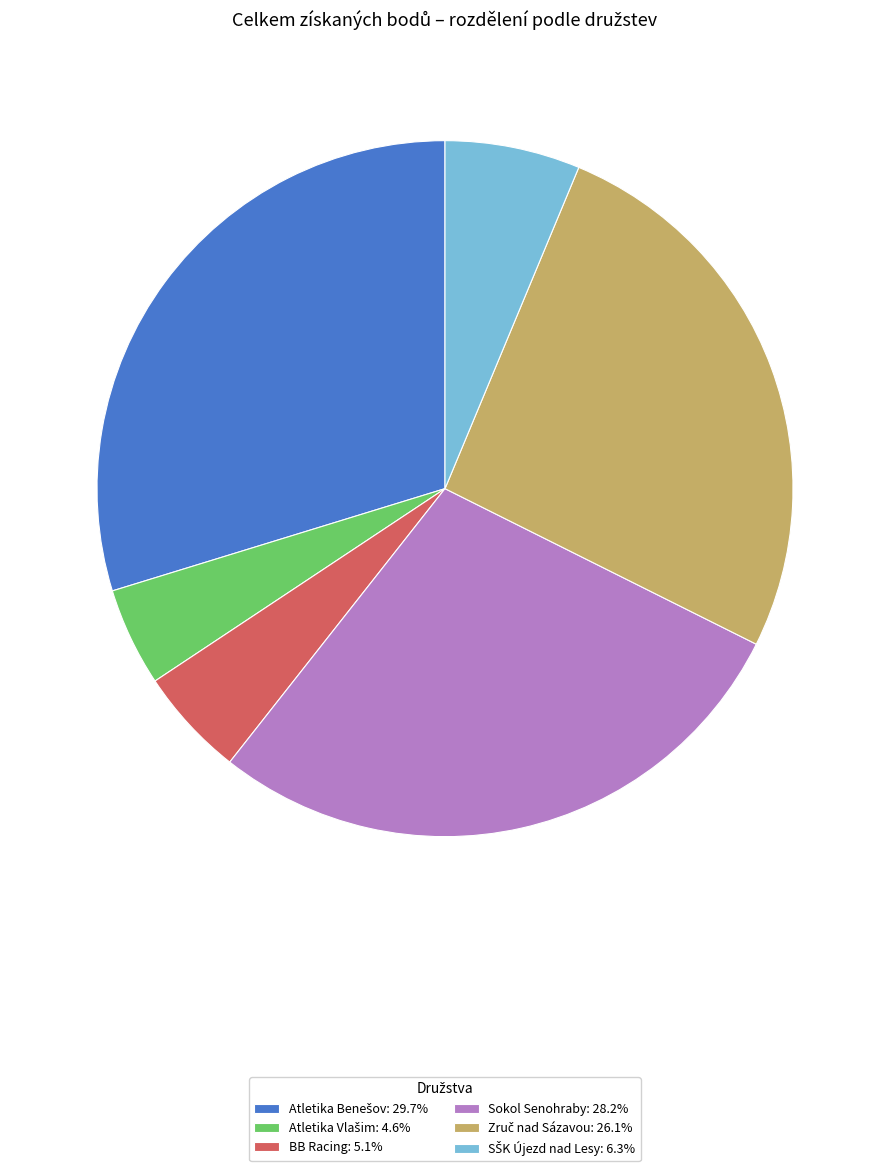

Is BB Racing the majority of the pie?

No